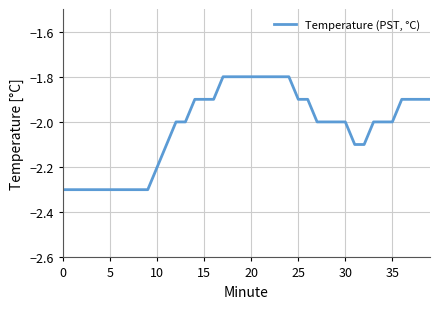

What is the minimum value shown in the chart?

-2.3